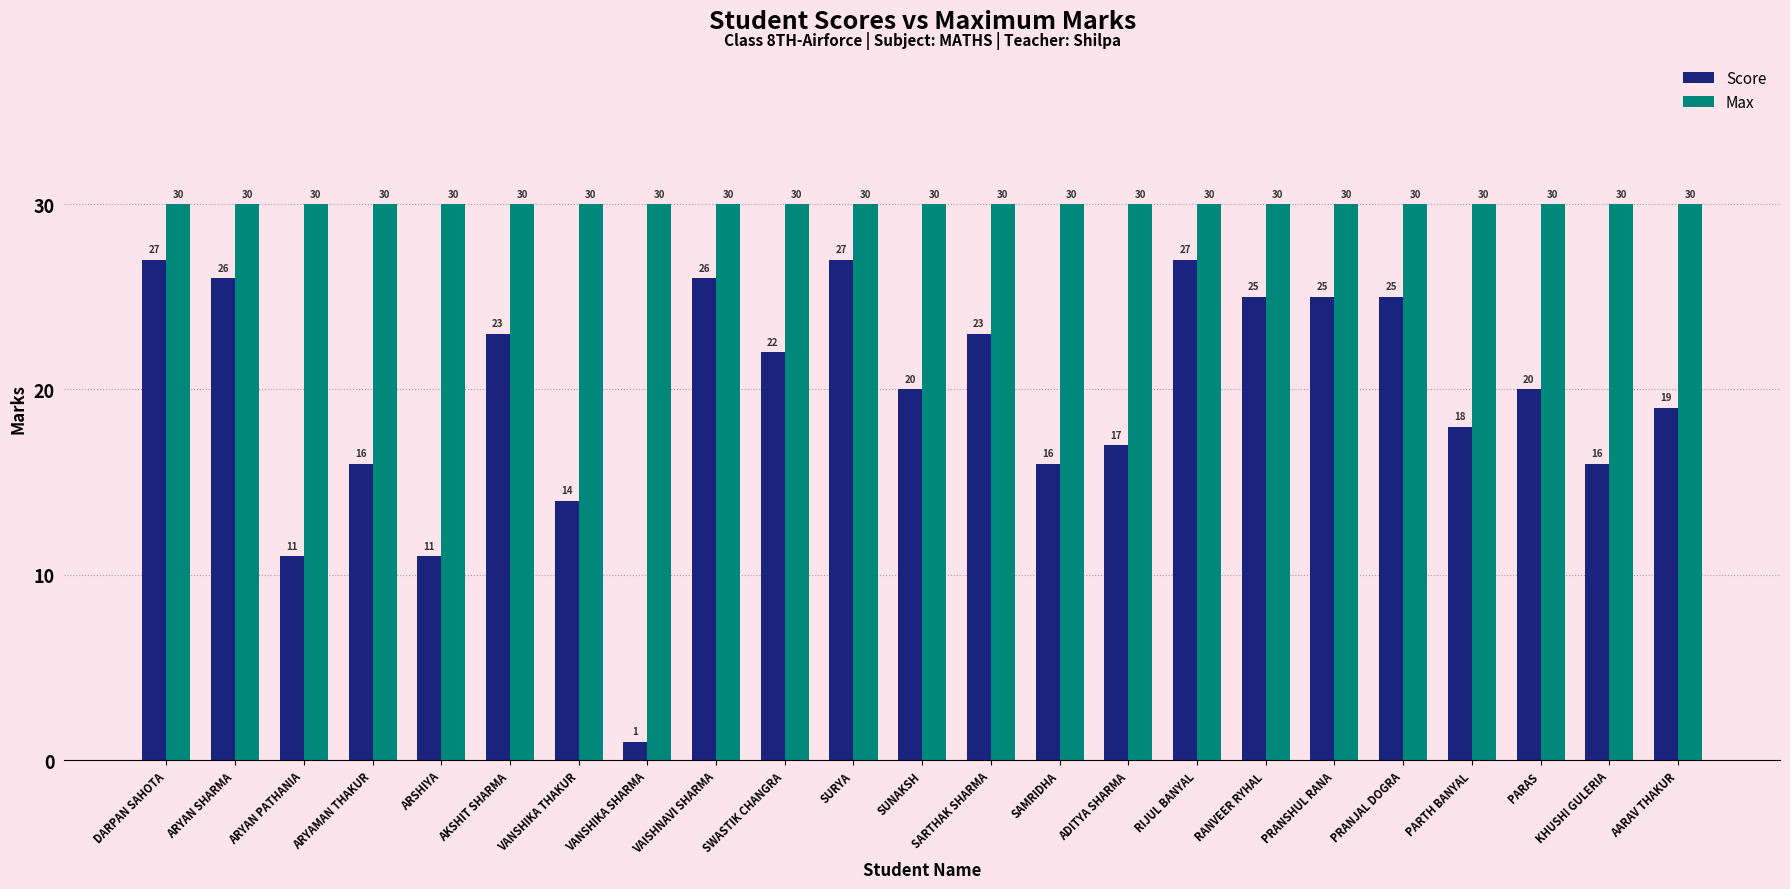

List the series in order of their peak value, highest first.

Max, Score